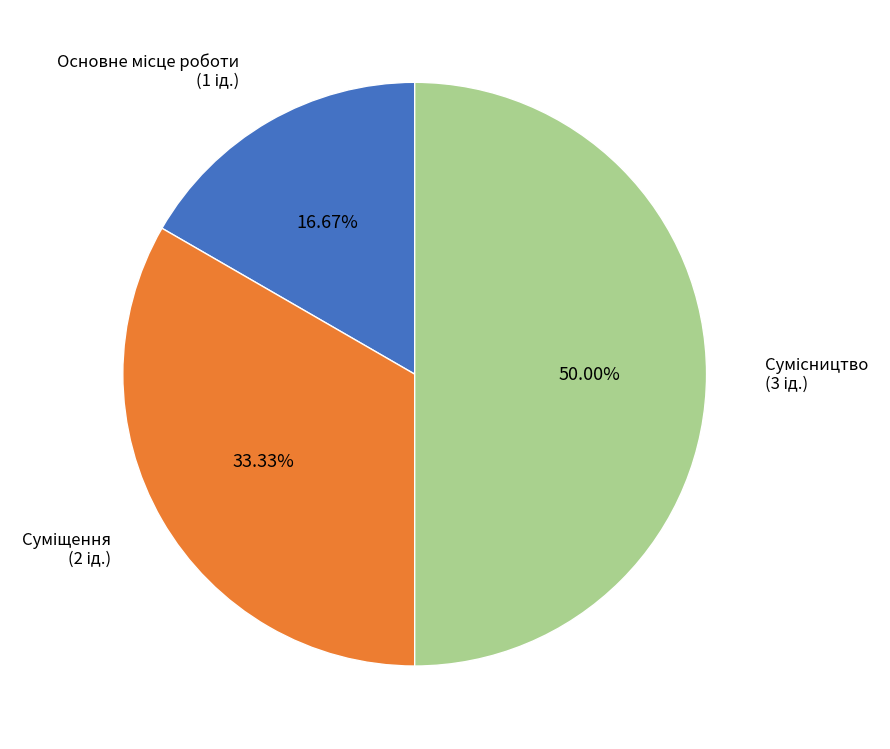

Does Сумісництво represent more than half of the total?

No